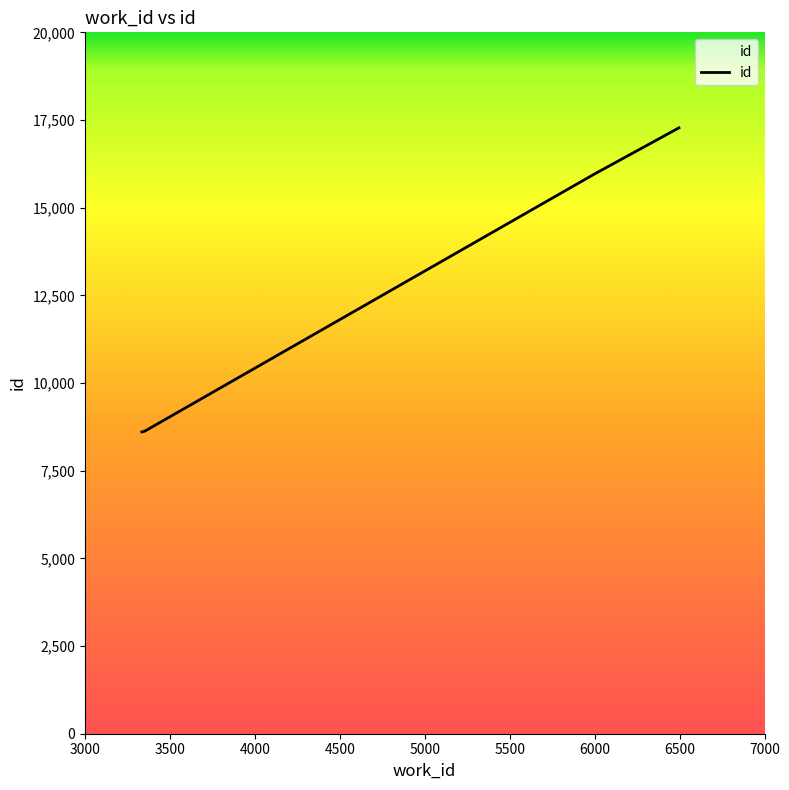

What is the maximum value shown in the chart?

17276